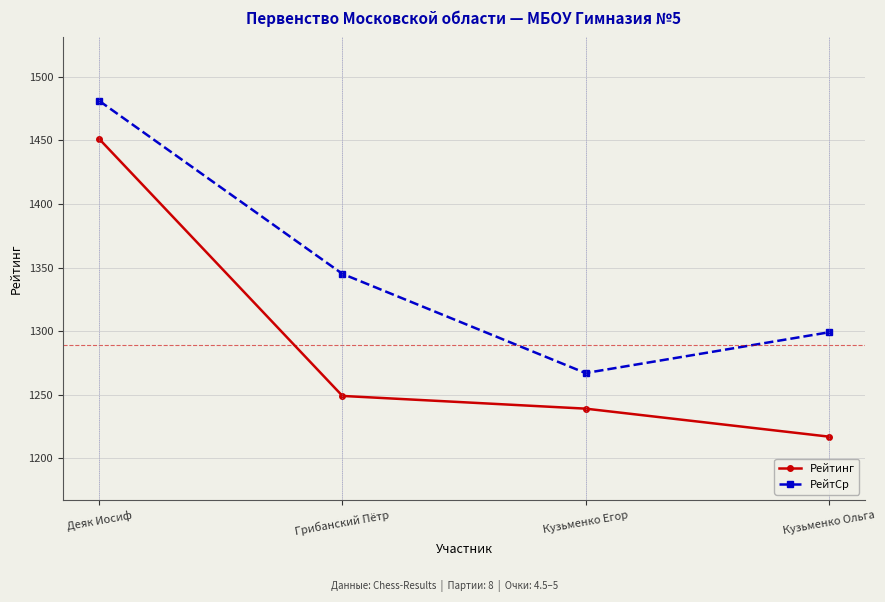

How many data points in Рейтинг are less than 1249?

2